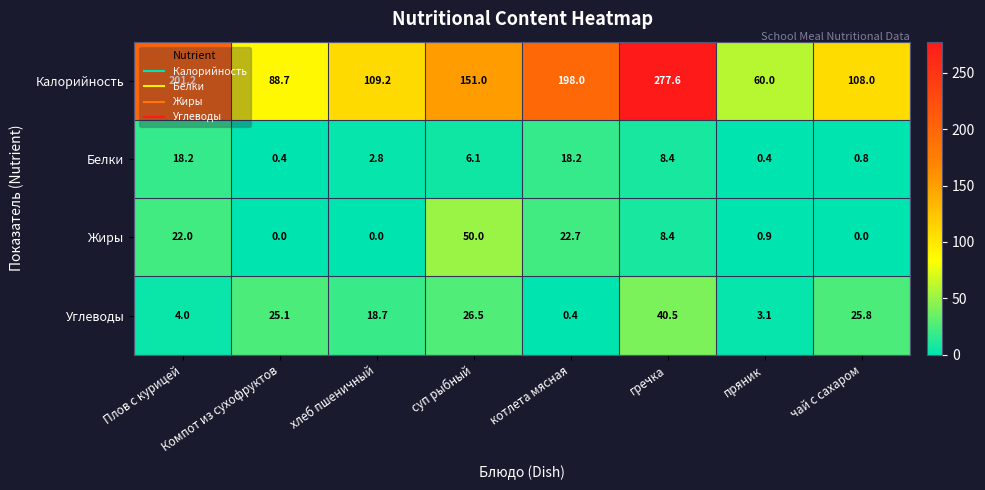

True or false: Калорийность has a value of 151.0 at суп рыбный.

True